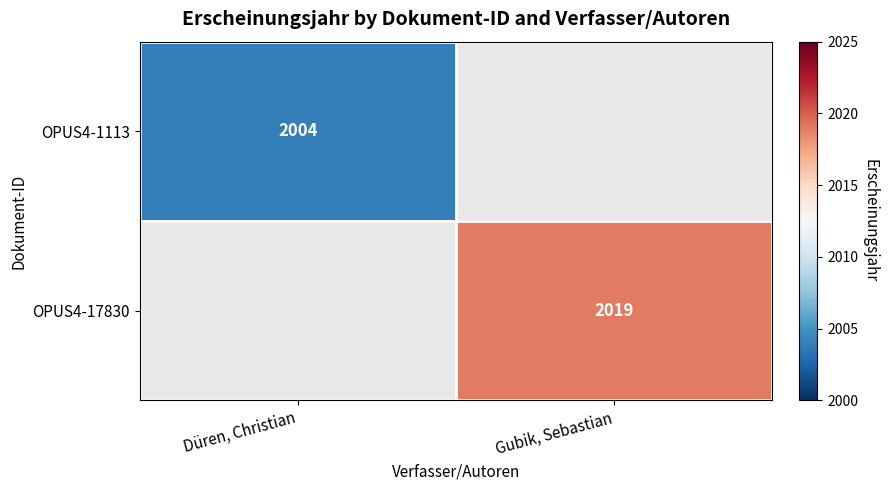

Is it true that OPUS4-1113 equals 906 at Düren, Christian?

False